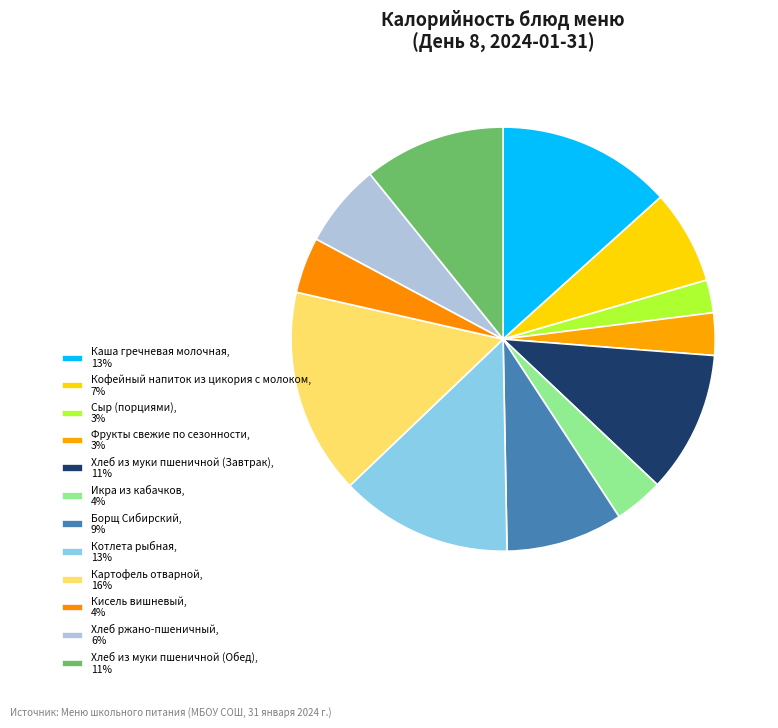

Is it true that Фрукты свежие по сезонности is 3% of the pie?

True